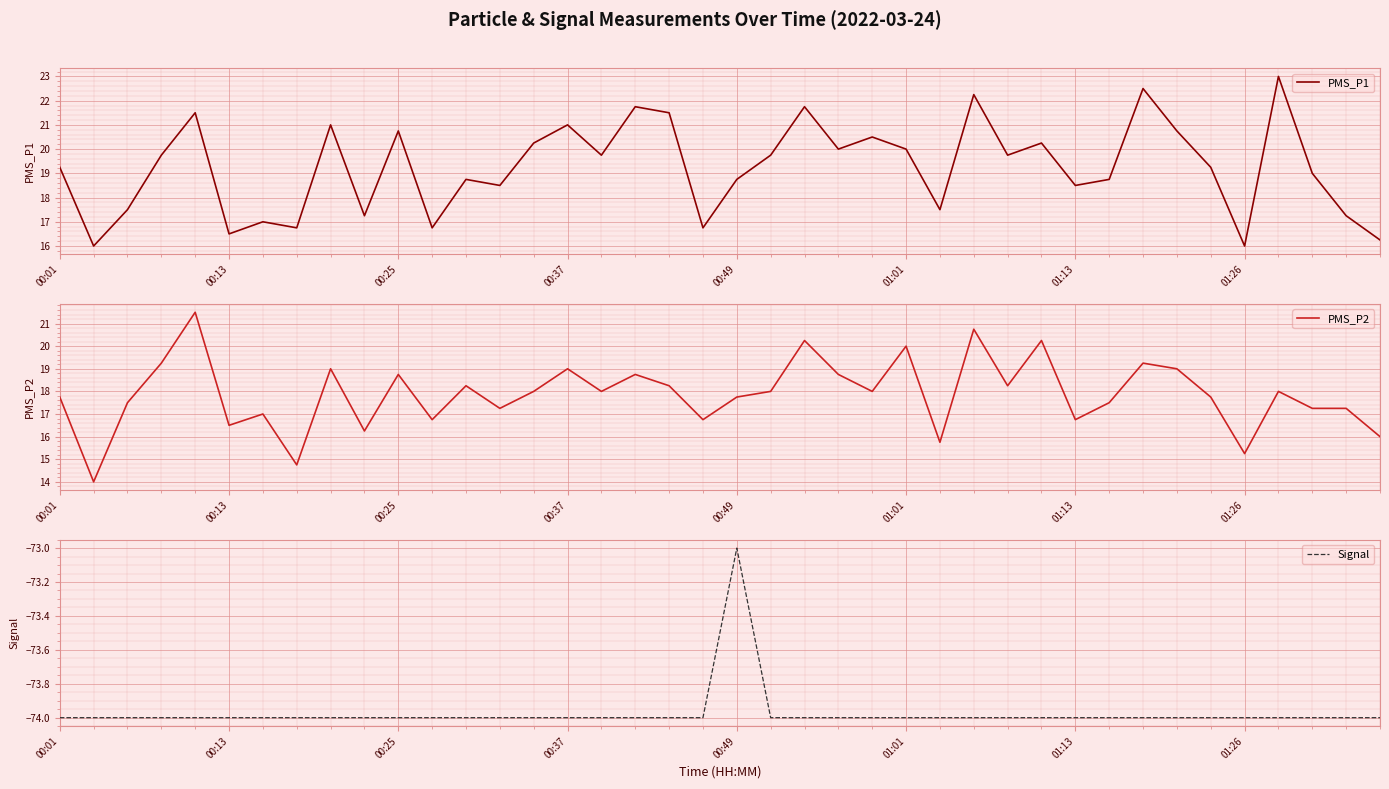

What are all the series names shown in the legend?

PMS_P1, PMS_P2, Signal